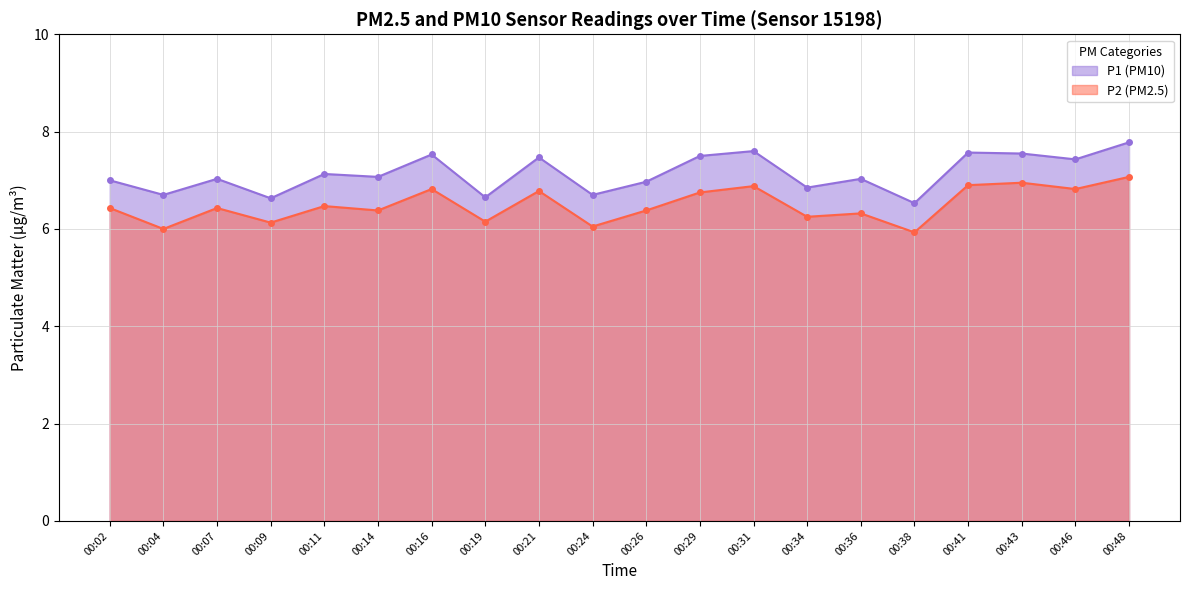

Between 00:07 and 00:02, which is larger?

00:07